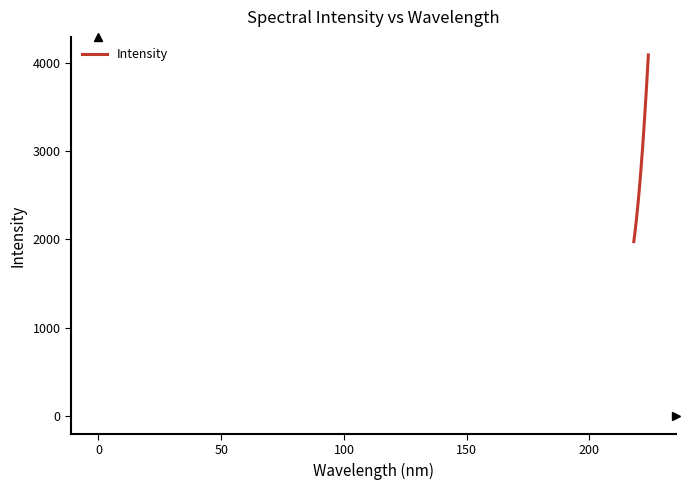

What is the greatest value displayed?

4092.7